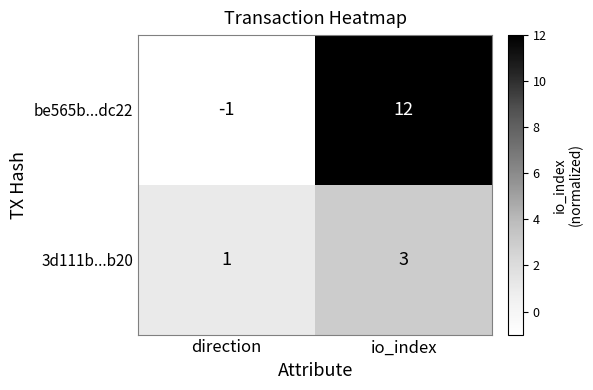

At how many categories does at least one series exceed 5?

1